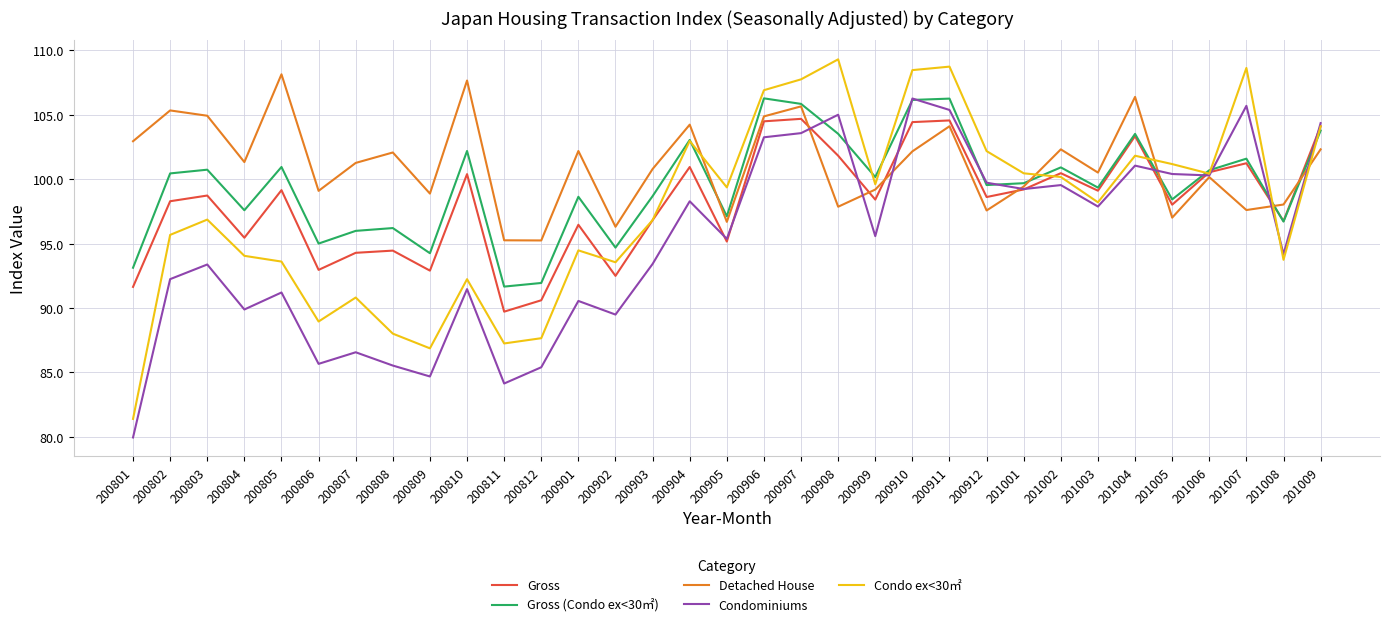

The Gross (Condo ex<30㎡) series shows 95.0 at 200806. True or false?

True